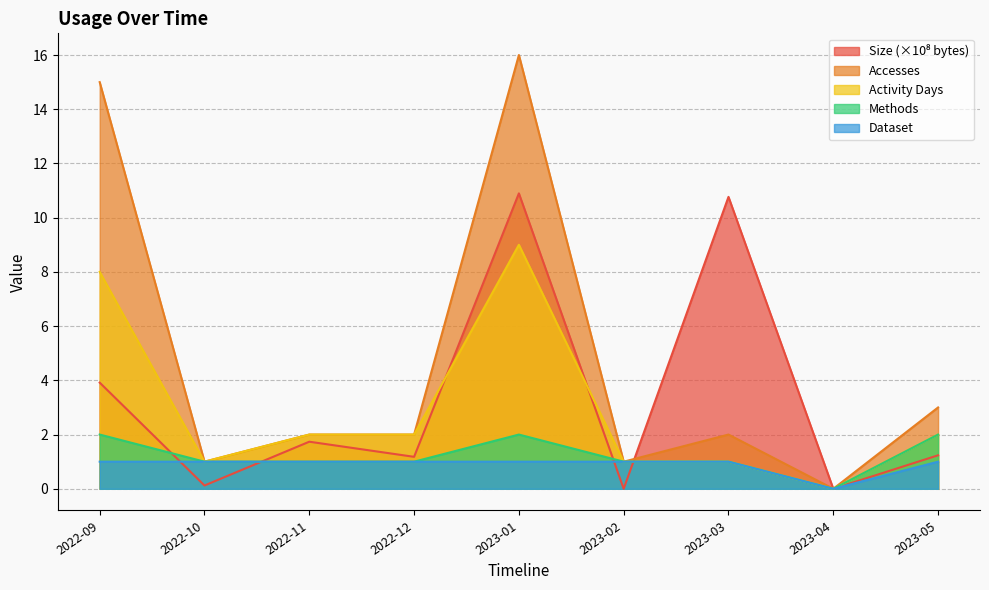

What is the sum of the Size values at 2022-09 and 2022-10?

4.0